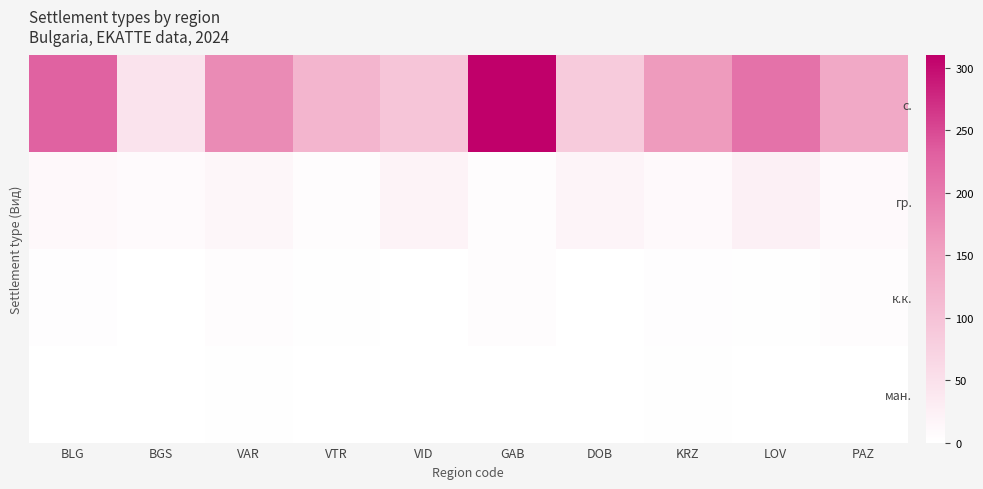

Which label corresponds to the smallest value in the chart?

VID